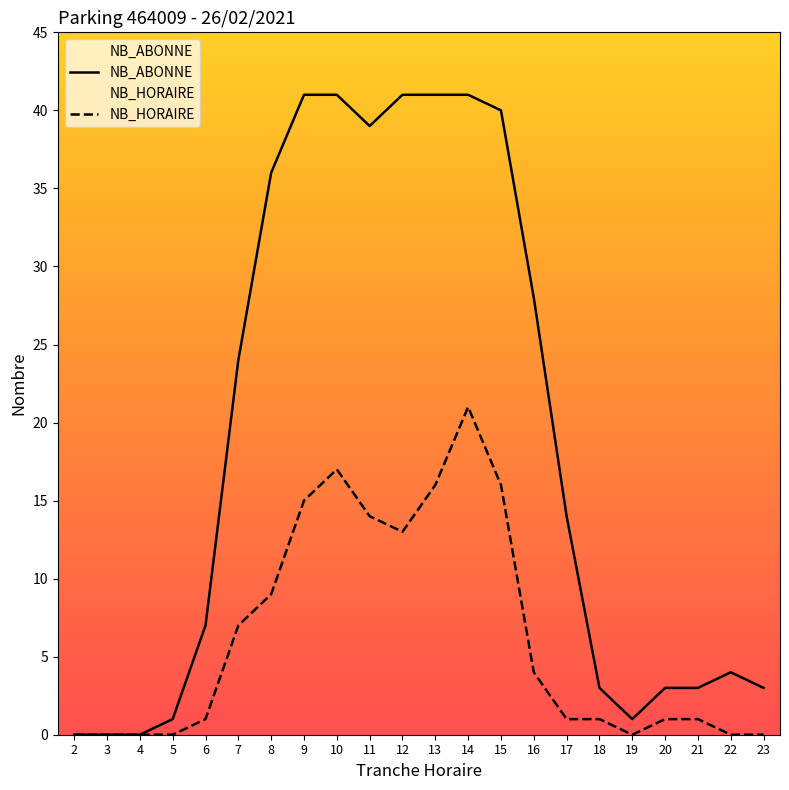

What is the total value across all series at 19?

1